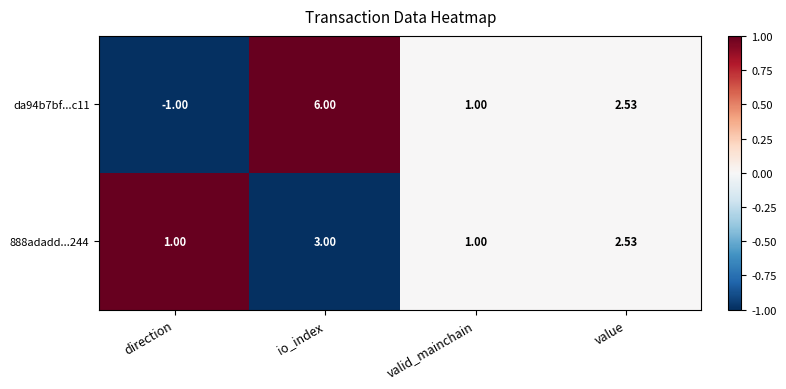

At which label is 888adadd...244 closest to 2?

value